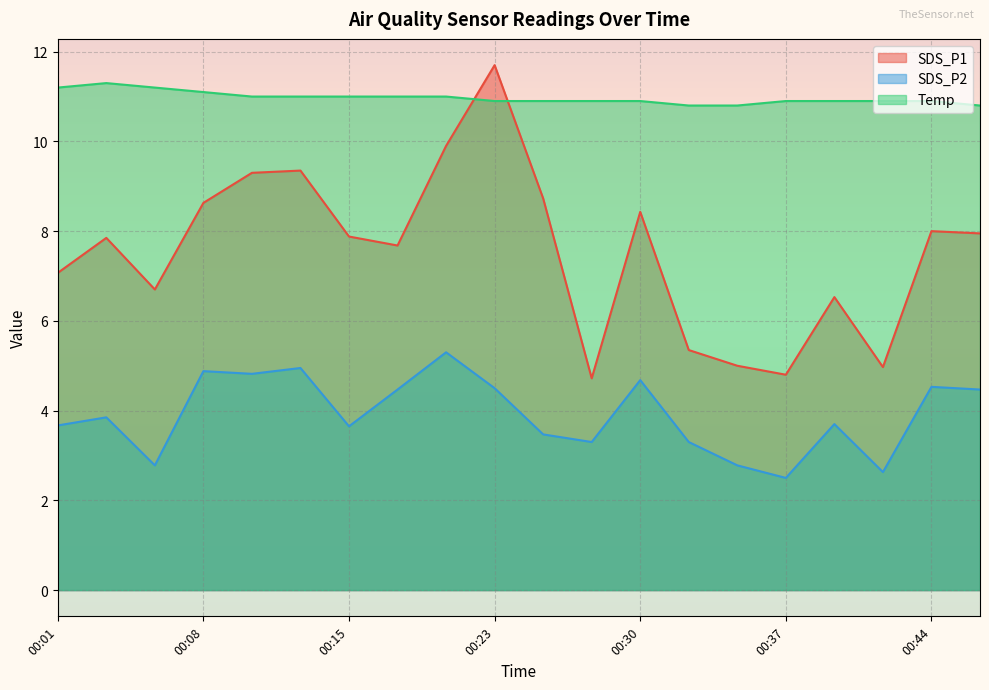

Which series has the largest total across all categories?

Temp